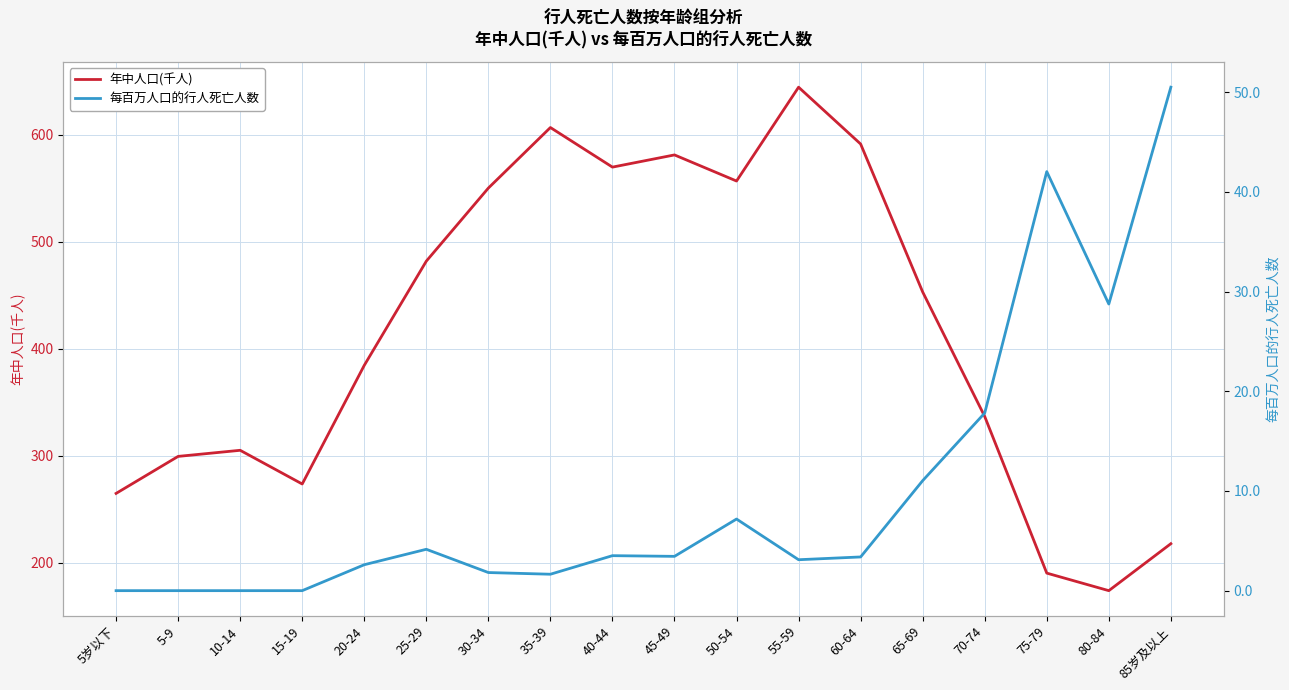

How many lines are shown in the chart?

2